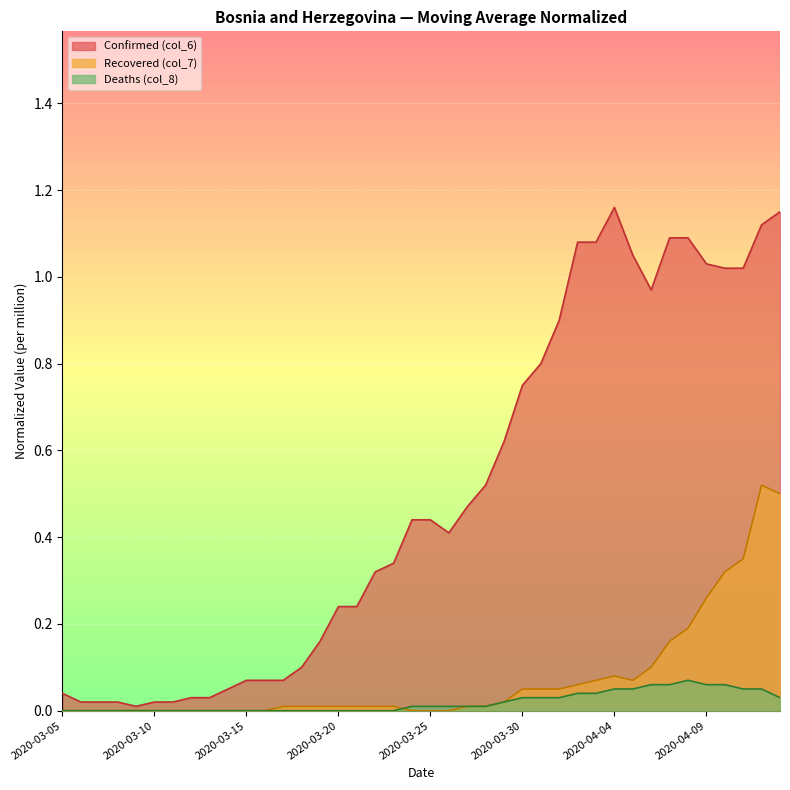

Count the number of categories in the chart.

40